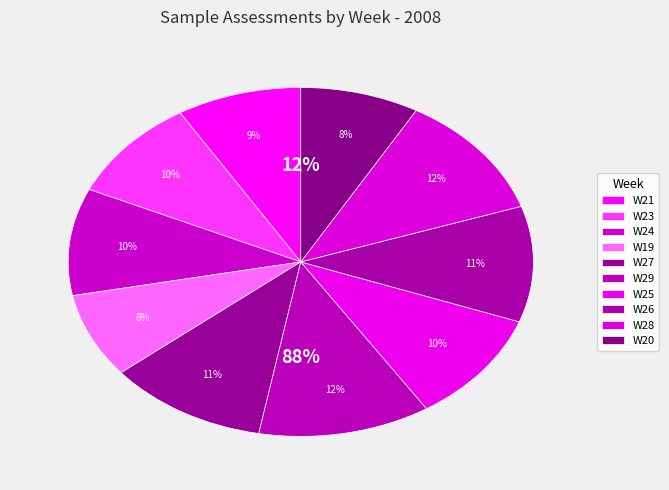

Is there any slice that represents more than half of the pie?

No